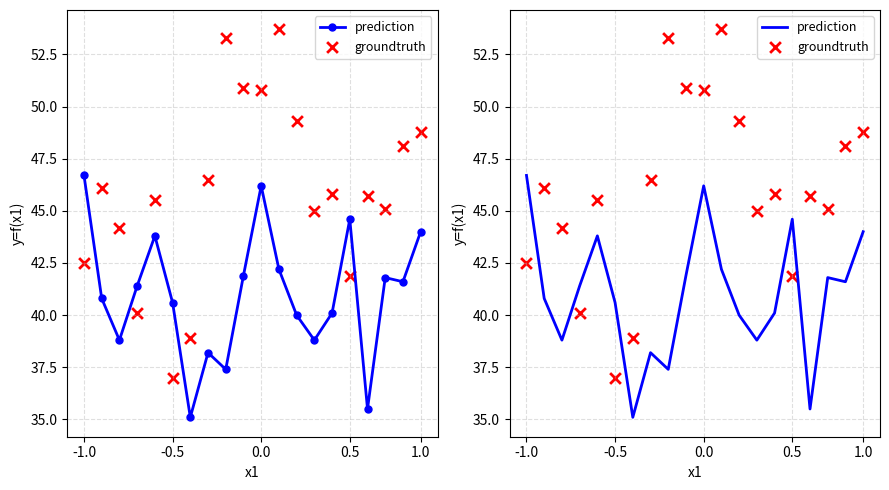

Which series reaches the minimum Y coordinate?

prediction